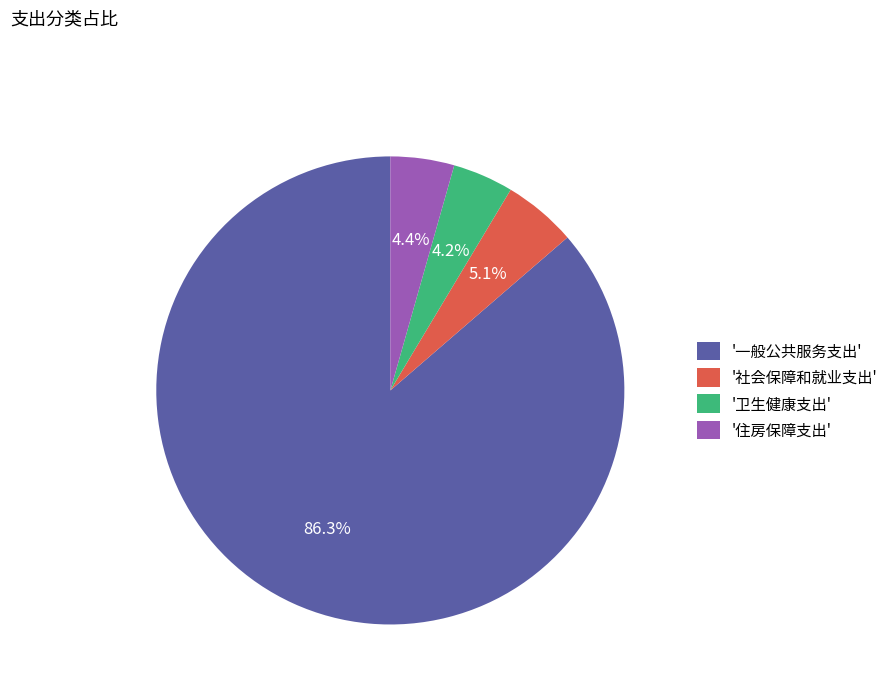

What percentage is NOT represented by '一般公共服务支出'?

13.7%